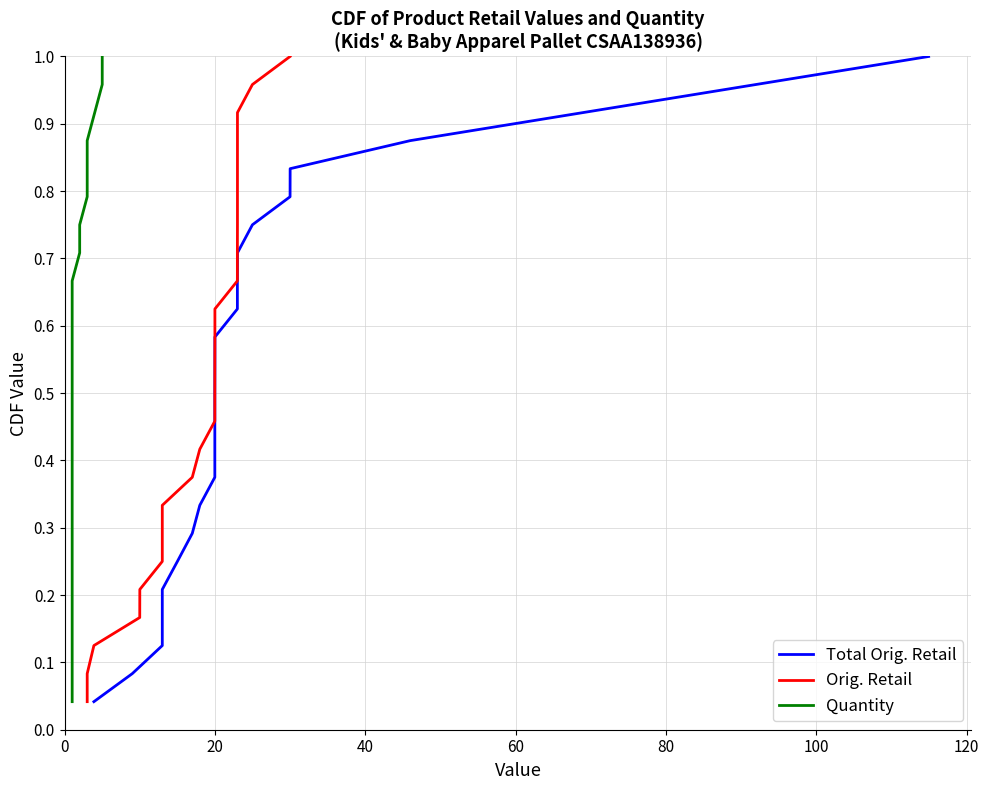

List the series in order of their peak value, highest first.

Total Orig. Retail, Orig. Retail, Quantity